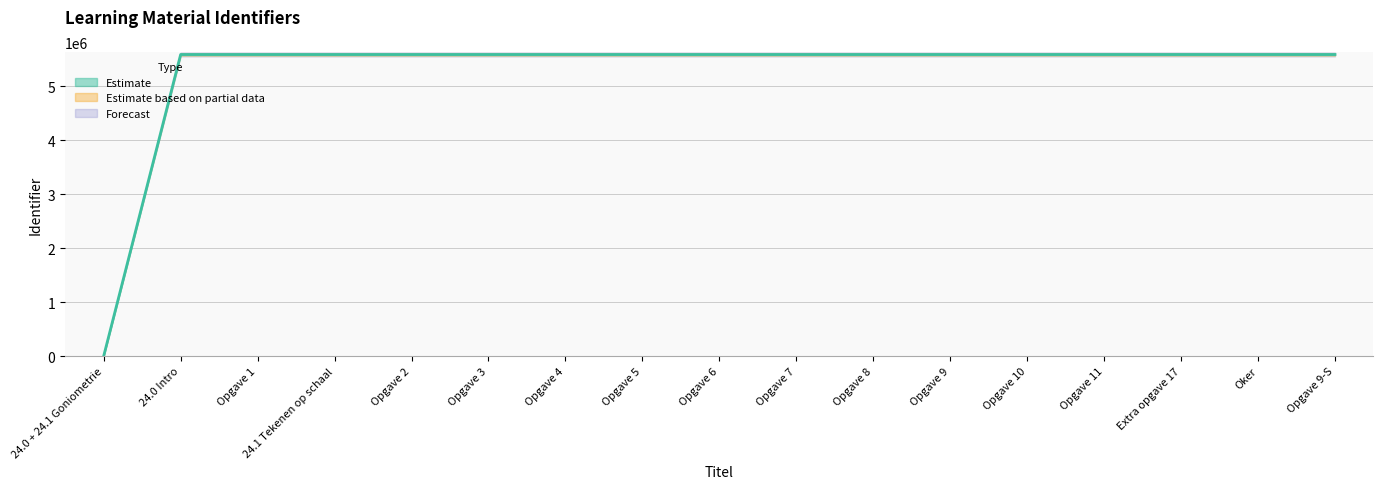

The value at Opgave 7 is 5583441. True or false?

True